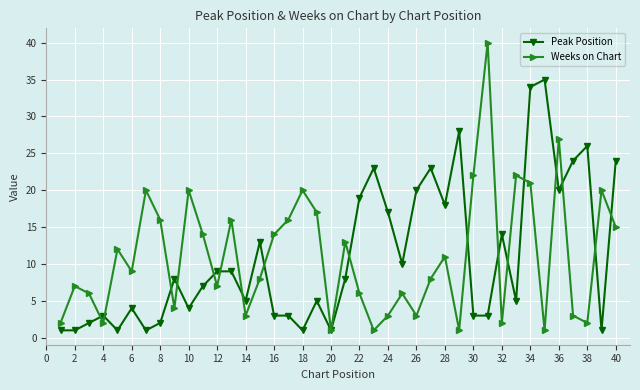

What is the average value of the Peak Position series?

11